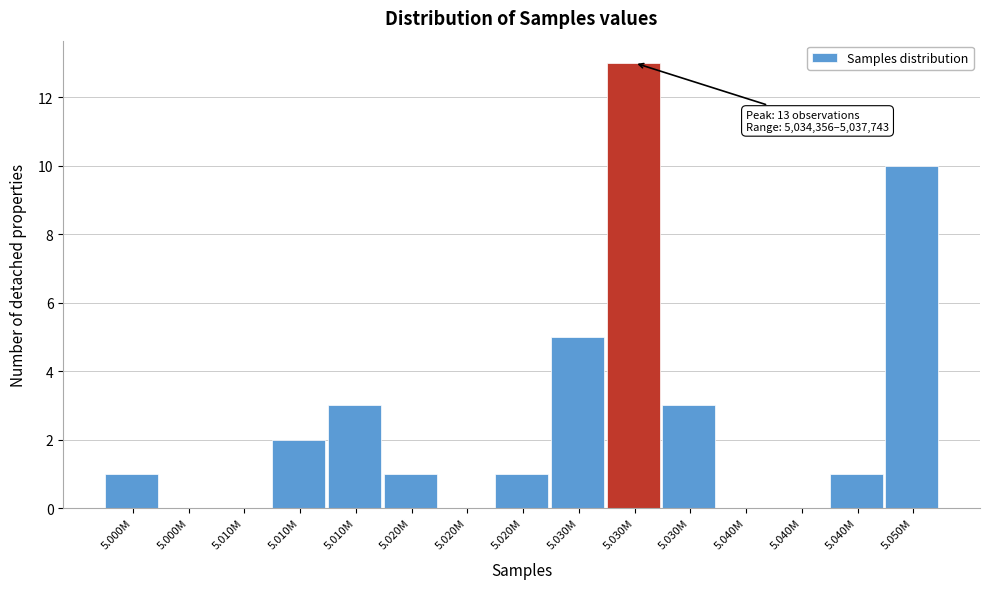

Count the number of categories in the chart.

15